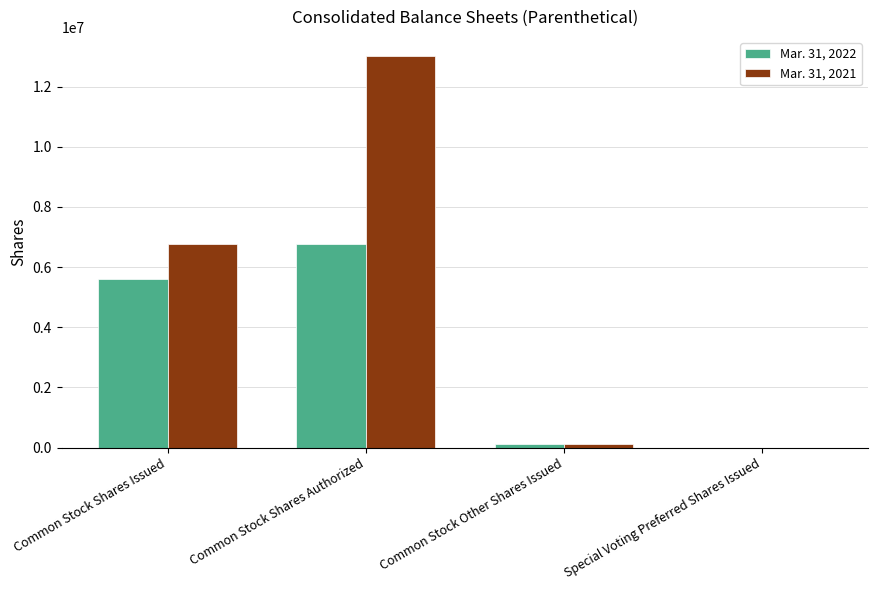

Read the Mar. 31, 2022 value at Common Stock Shares Authorized, to the nearest 50.

6767100